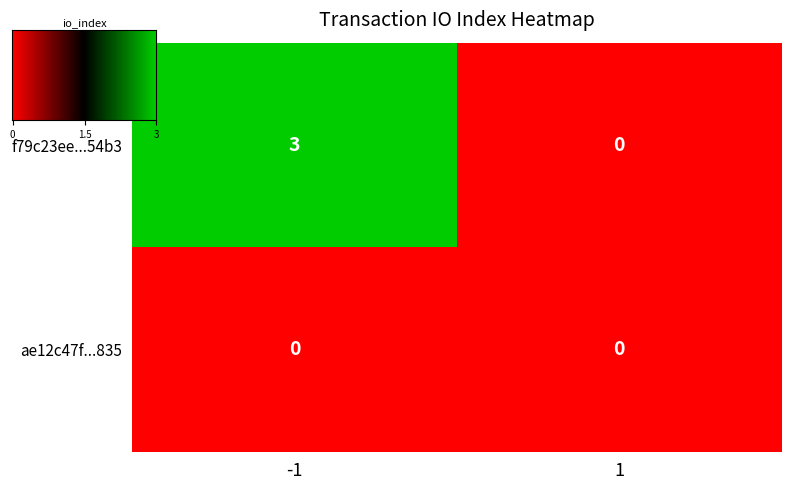

Is it true that f79c23ee...54b3 equals 4 at -1?

False